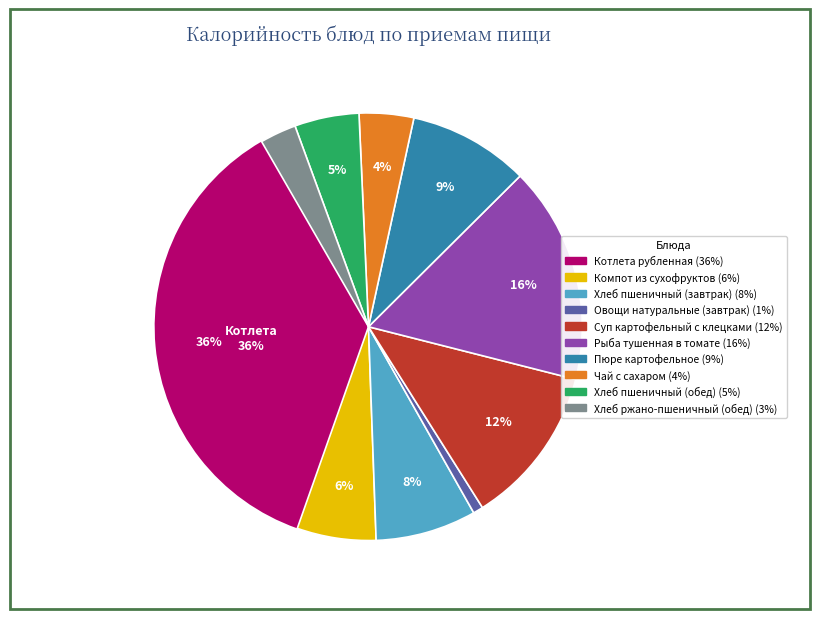

To the nearest percent, what is the difference between the Чай с сахаром and Рыба тушенная в томате slice percentages?

12%